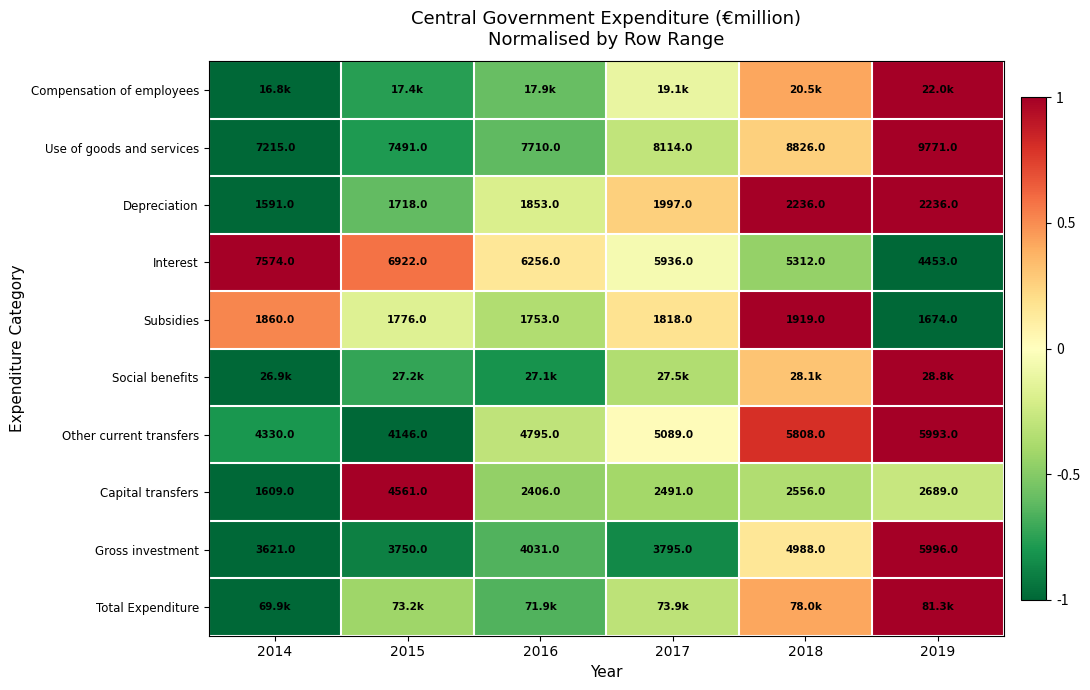

Is the value of Capital transfers at 2017 greater than the value of Other current transfers at 2014?

No